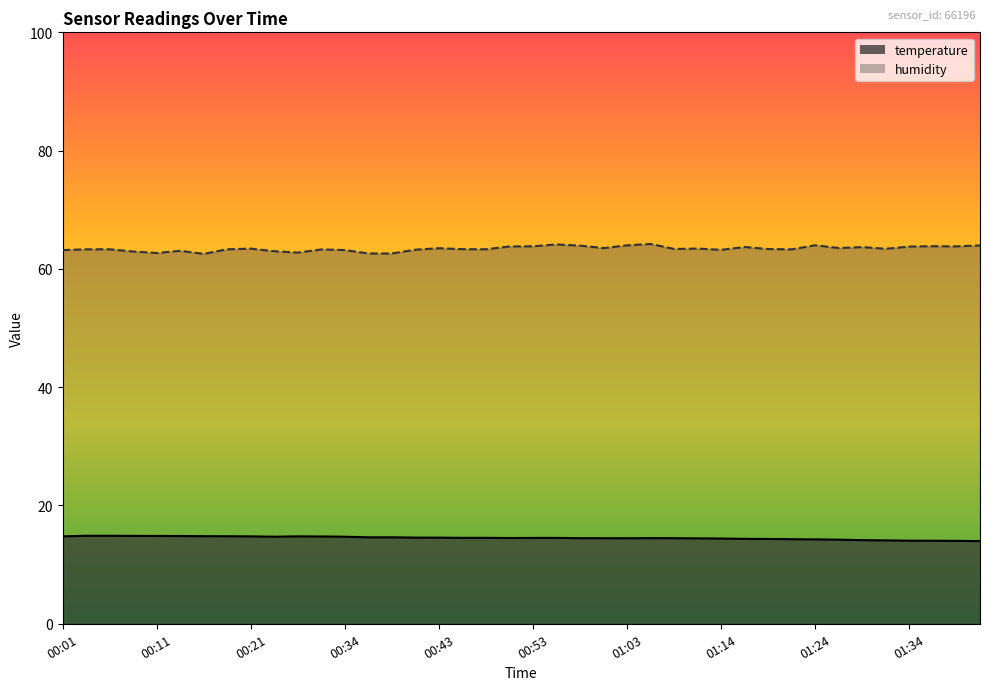

Which series has the largest total across all categories?

humidity